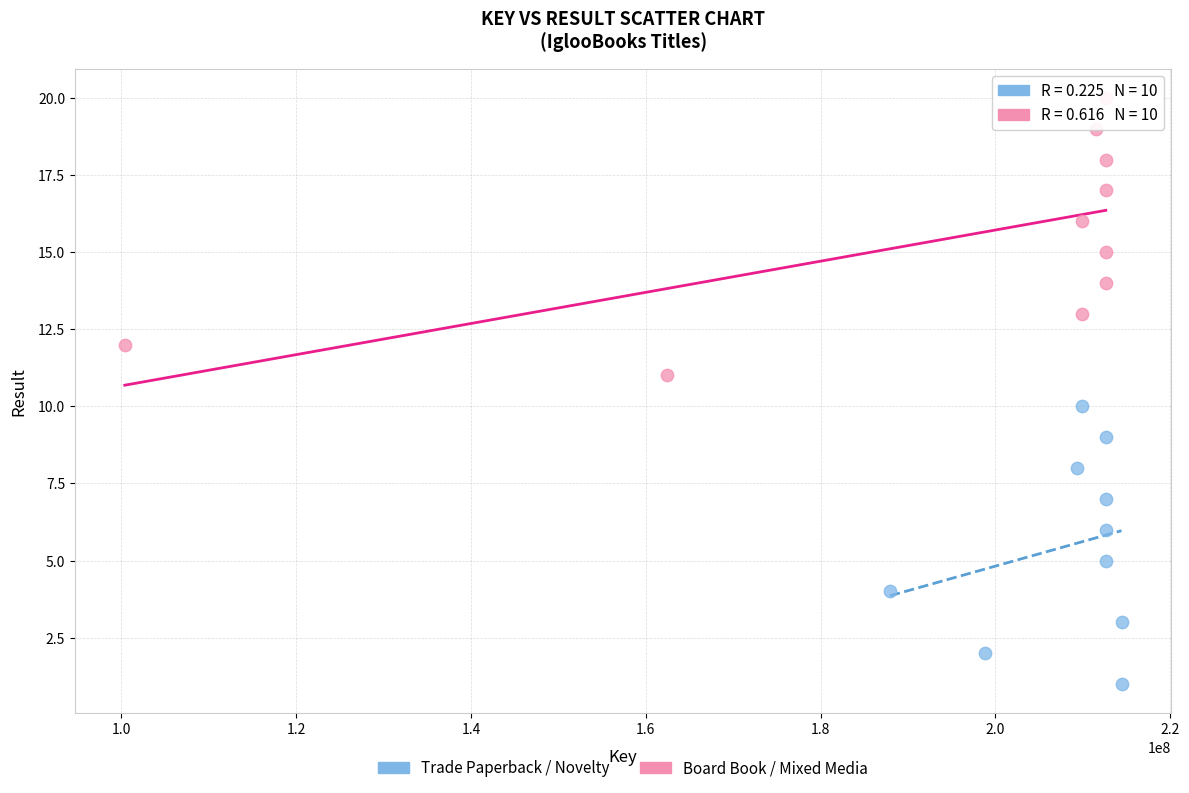

Which series reaches the minimum Y coordinate?

Trade Paperback / Novelty